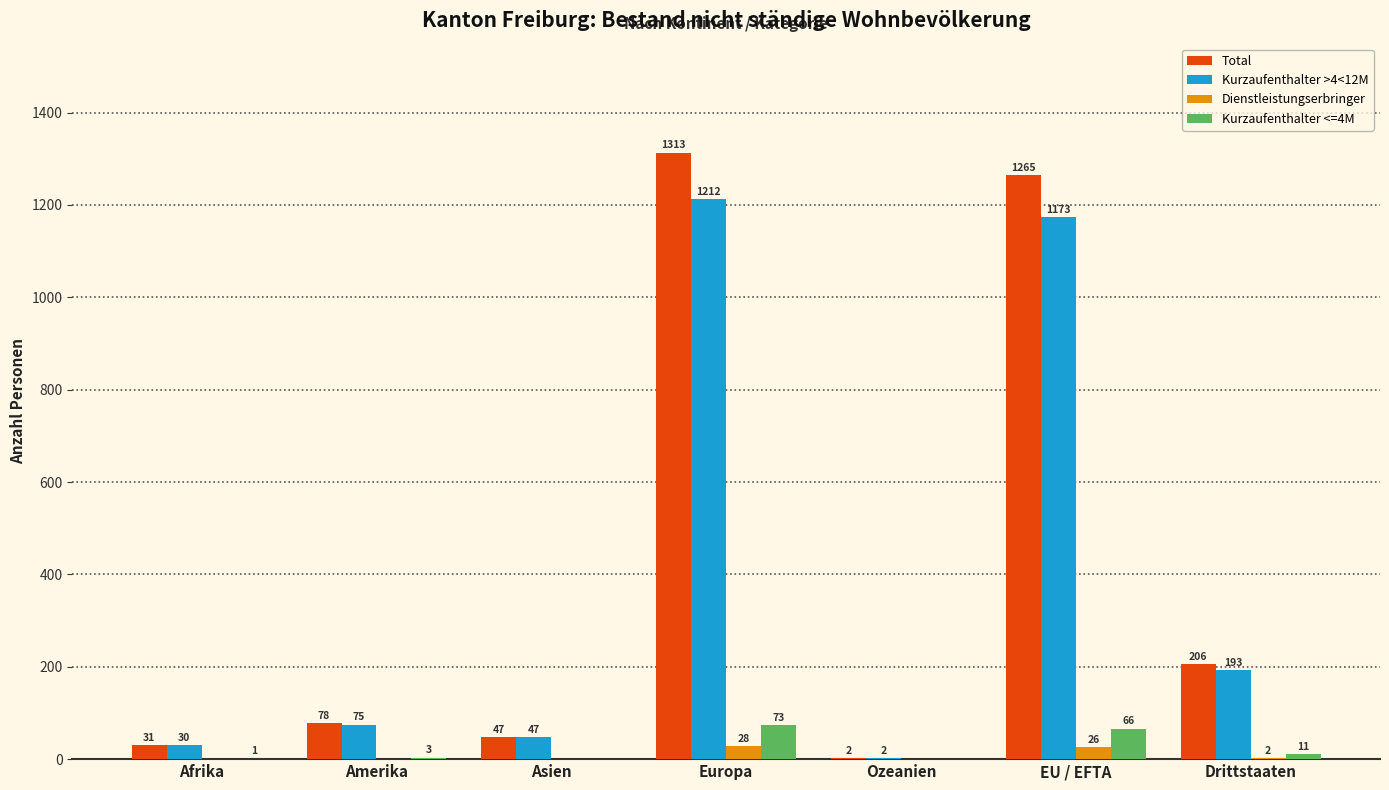

At which label does Total reach its peak?

Europa